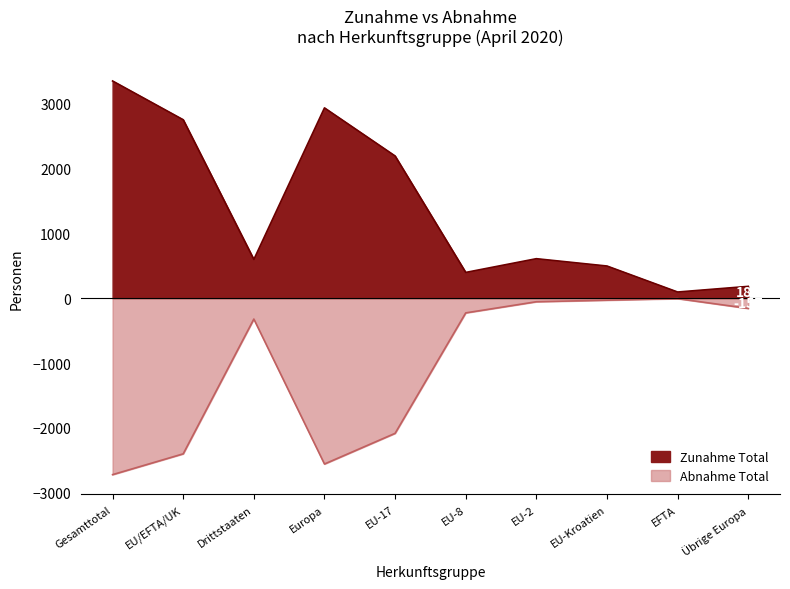

The Abnahme Total series shows -3 at EFTA. True or false?

False